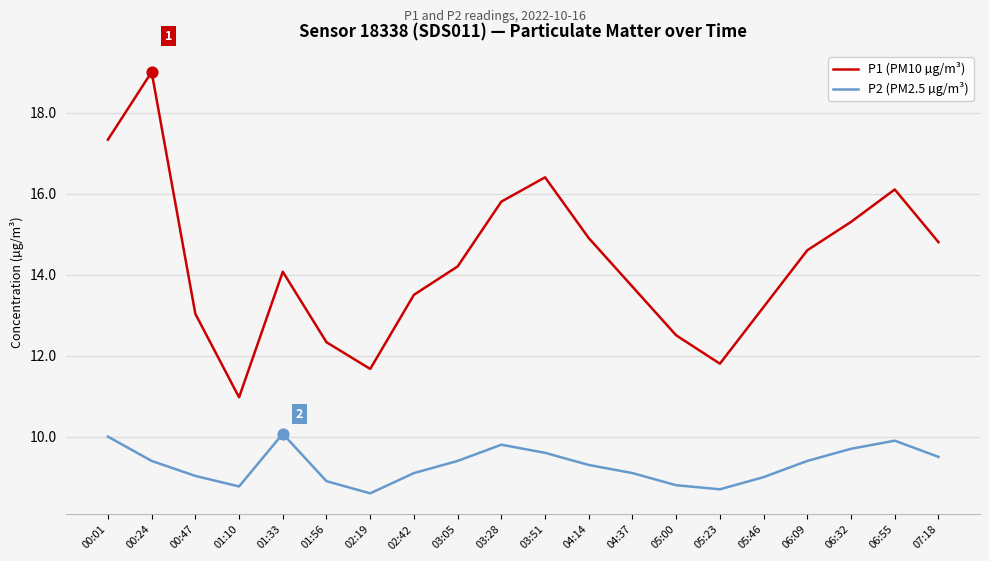

Which series has the largest total across all categories?

P1 (PM10 µg/m³)